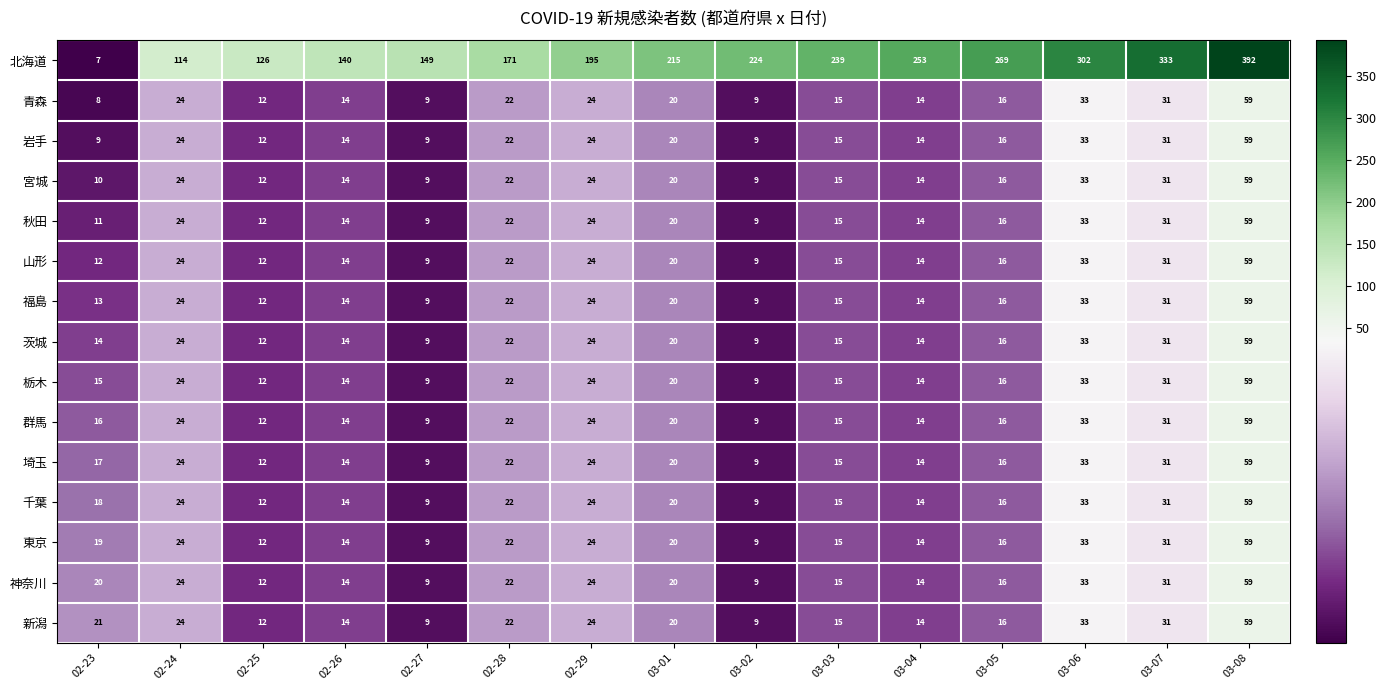

Where does the 山形 series first go above 16?

02-24